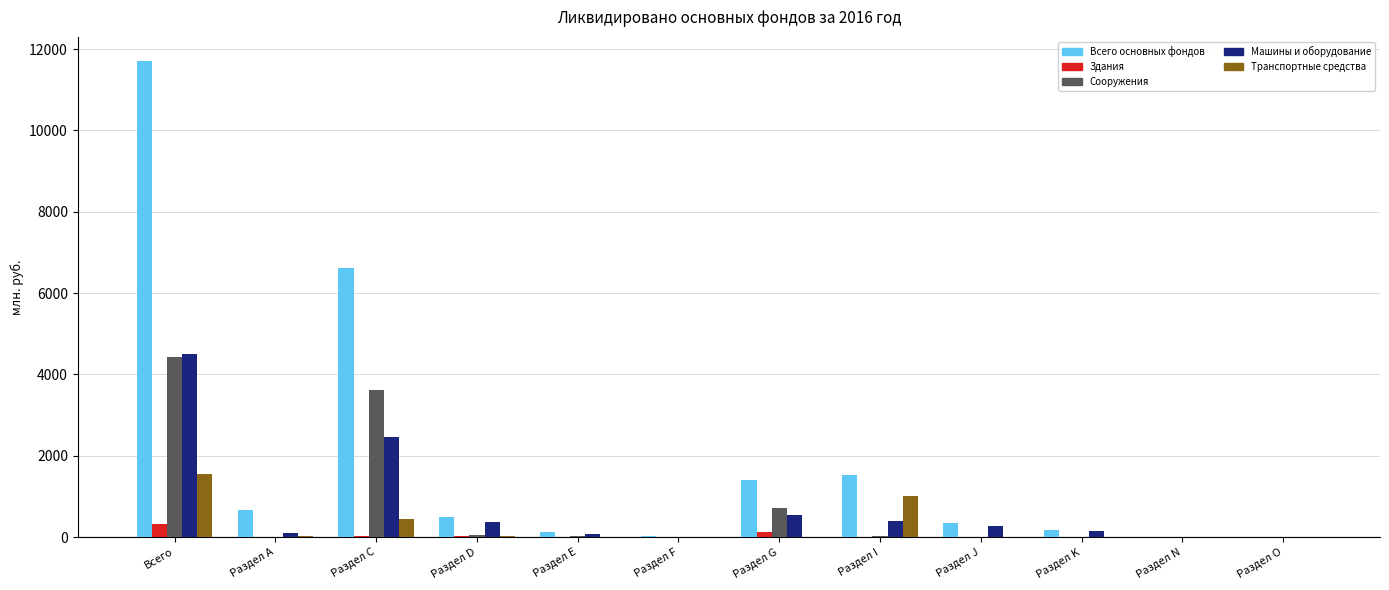

How many distinct data groups are displayed?

5